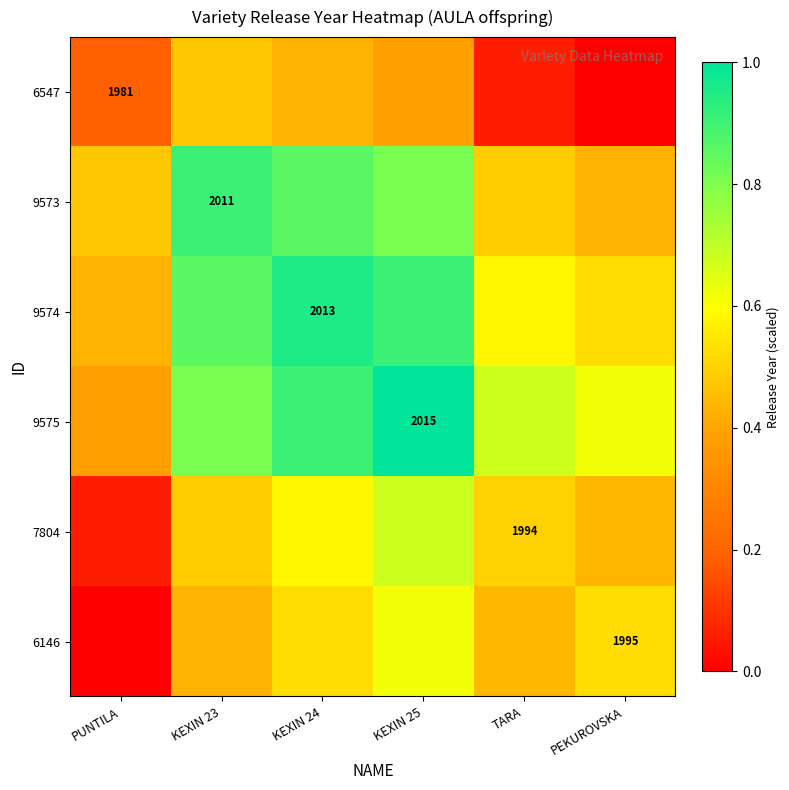

What is the maximum value for 7804?

0.7